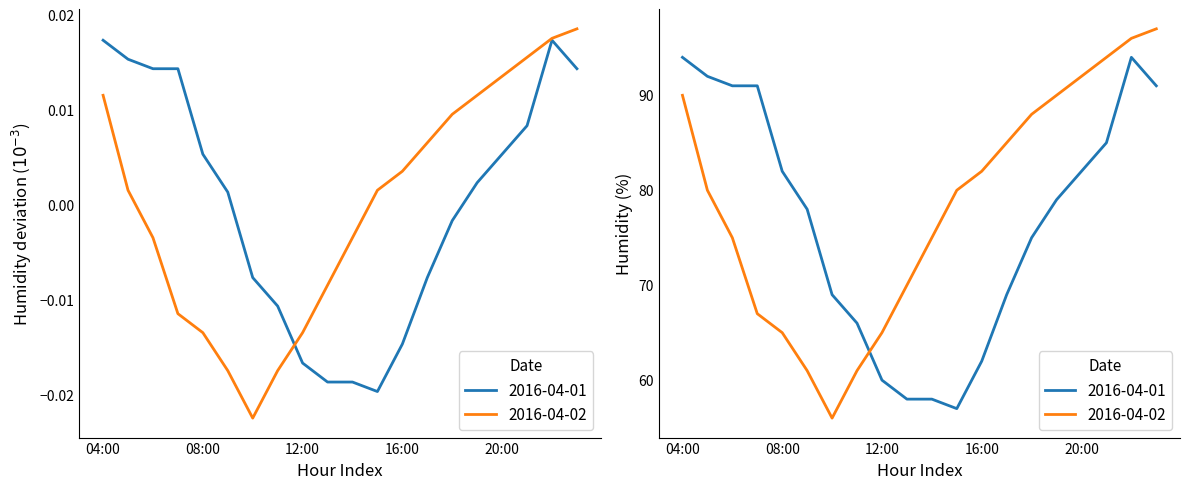

What position from the right is 04:00?

20